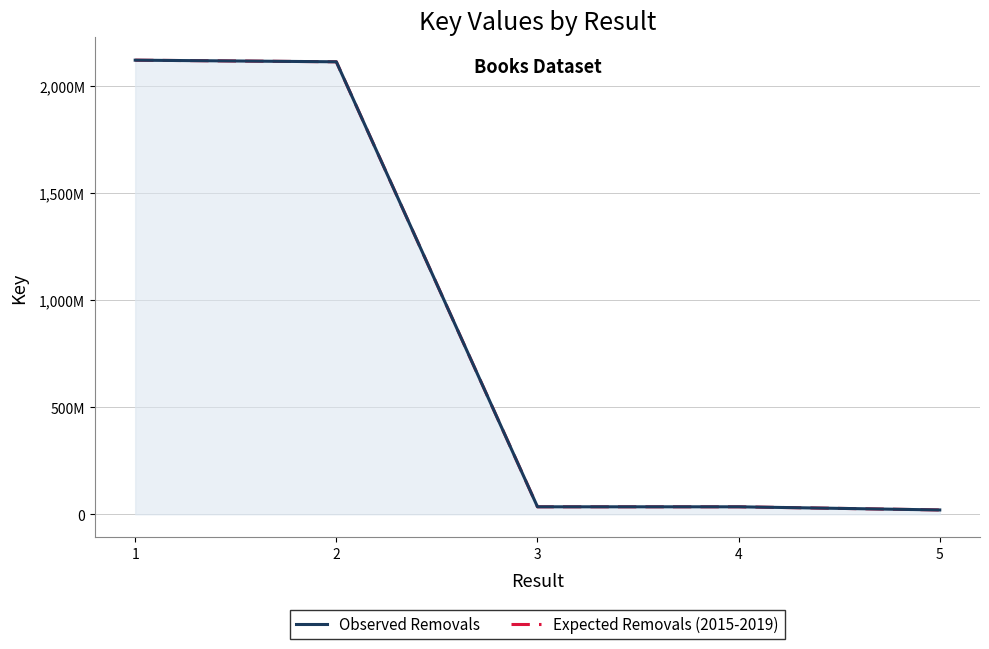

At which category is the sum across all series the highest?

1